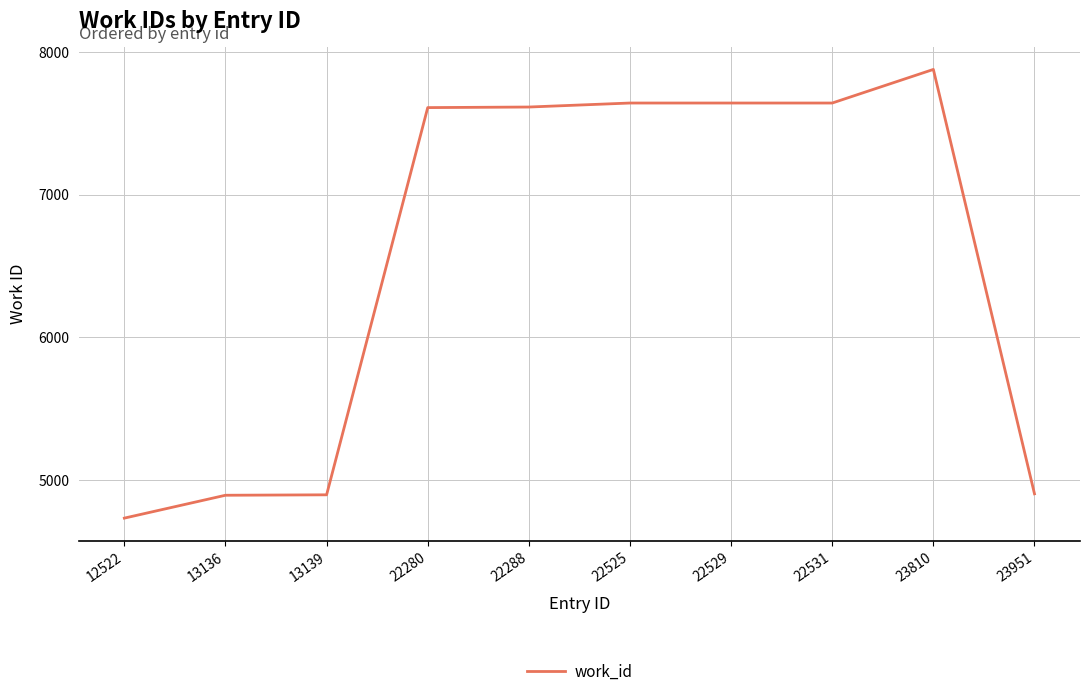

The chart shows a value of 4896 at 13136. True or false?

True